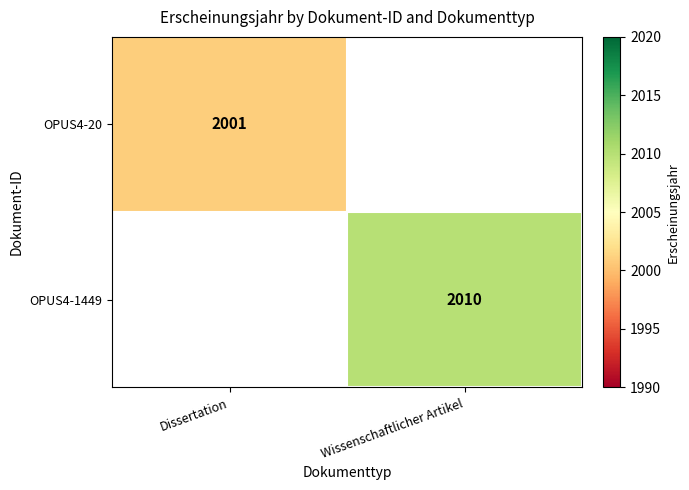

True or false: OPUS4-1449 has a value of 784 at Wissenschaftlicher Artikel.

False